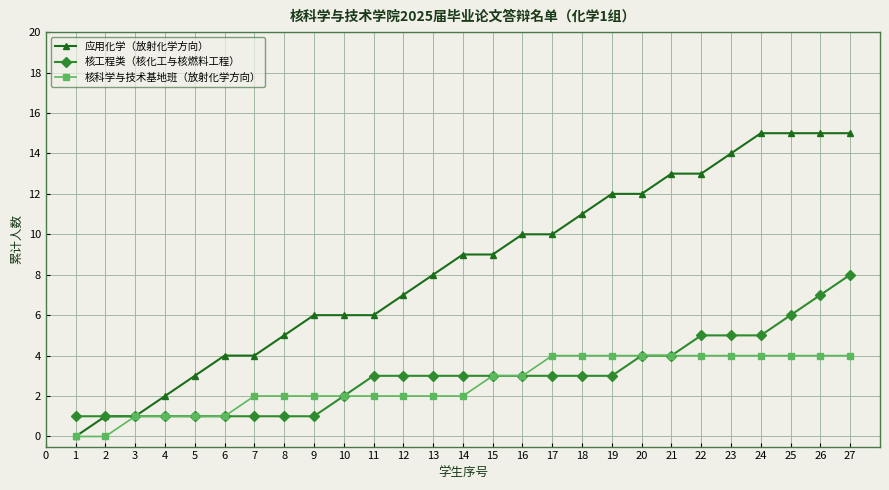

Is it true that 核工程类（核化工与核燃料工程） equals 1 at 4?

True